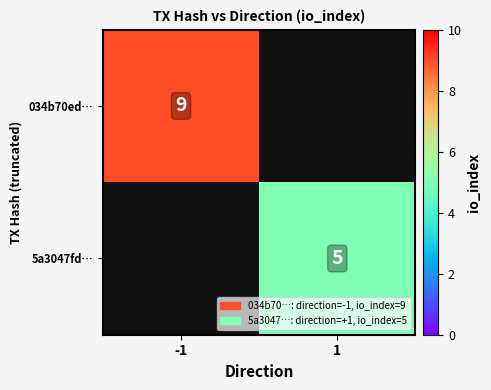

Is it true that 5a3047fd… equals 5 at 1?

True